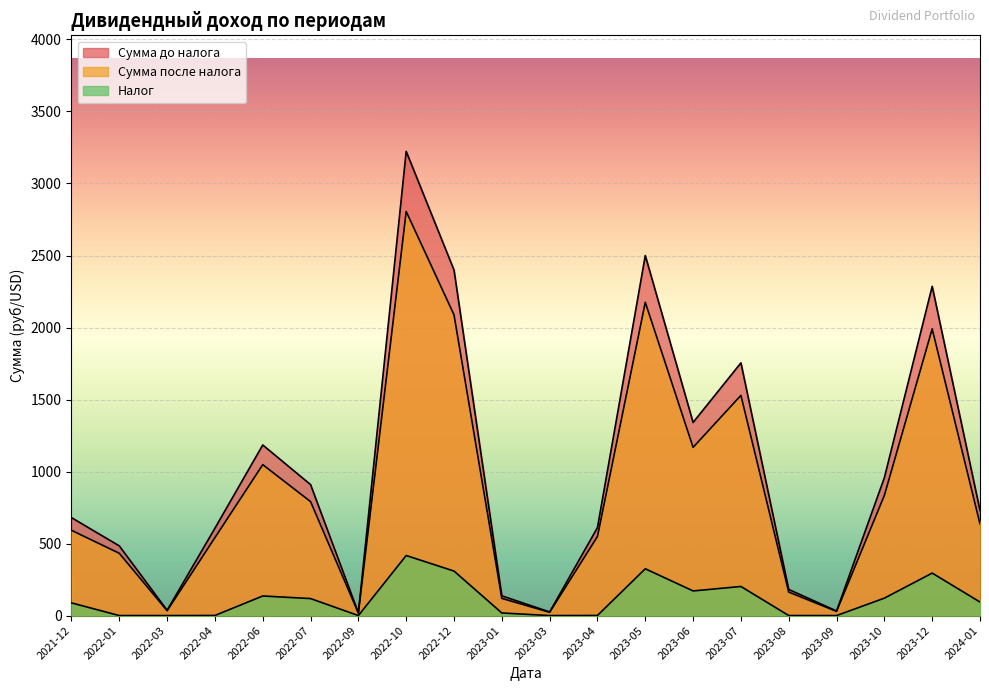

Which has a higher value, 2022-09 or 2023-08?

2023-08